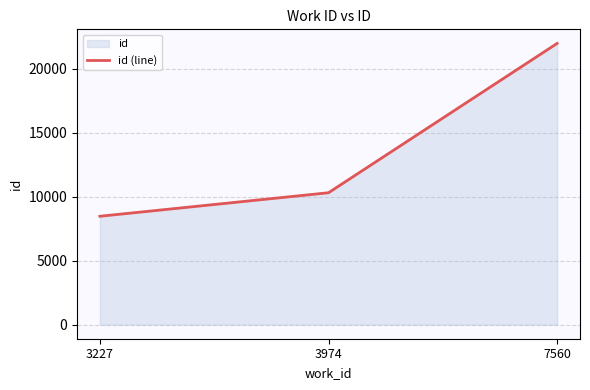

The value at 7560 is 21993. True or false?

True